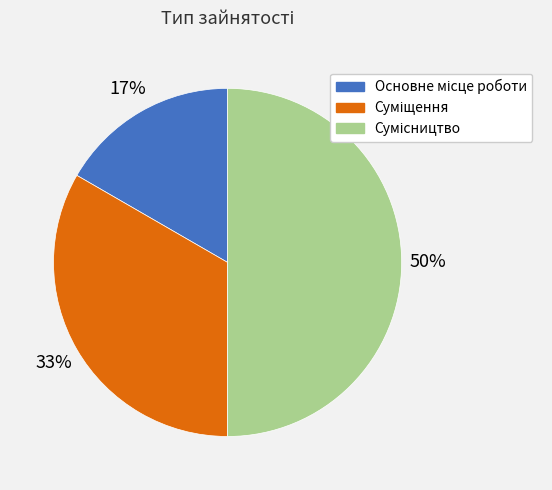

To the nearest percent, what is the average slice percentage?

33%